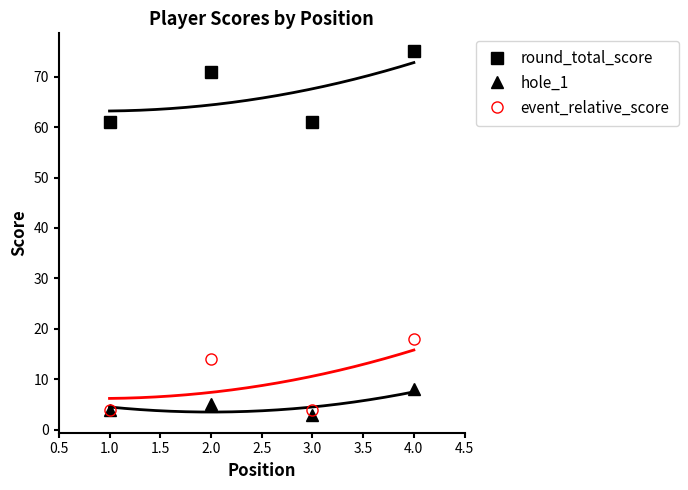

What is the difference between the event_relative_score values at 1.0 and 2.0?

10